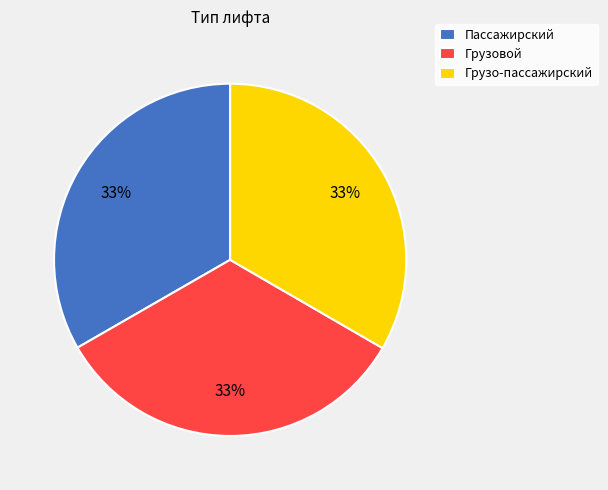

The Грузовой slice represents 23% of the pie. True or false?

False